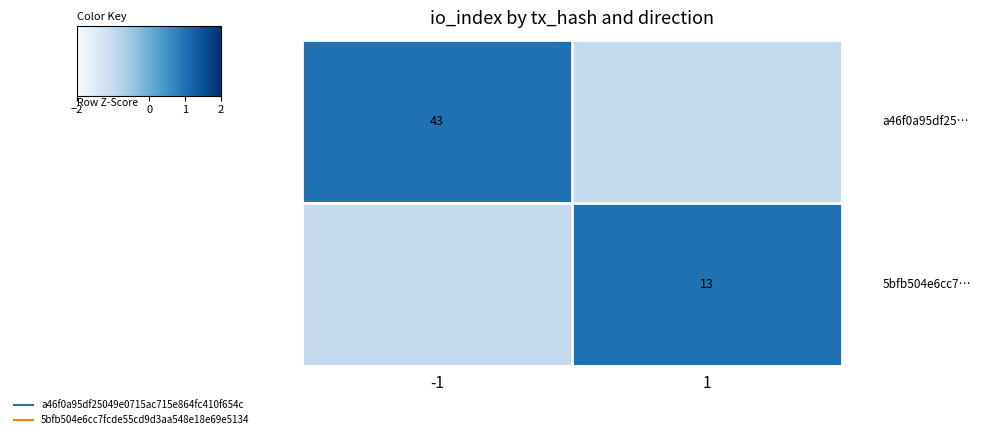

At which category is the sum across all series the highest?

-1